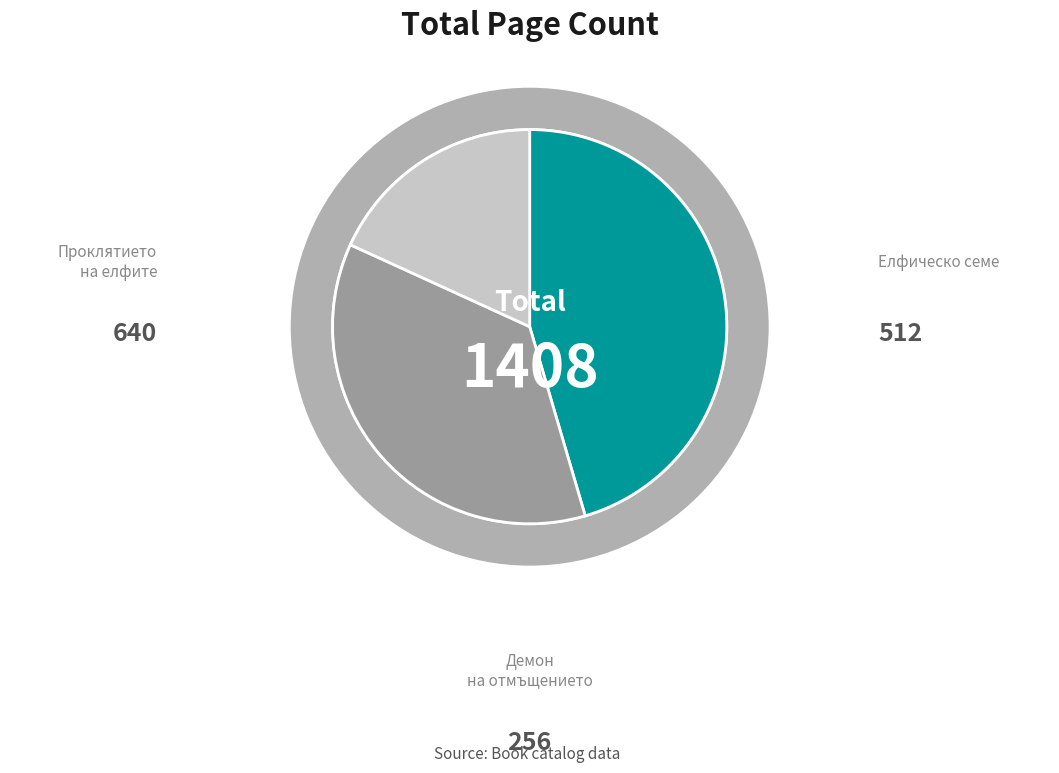

To the nearest percent, what is the difference between the Демон на отмъщението and Проклятието на елфите slice percentages?

27%